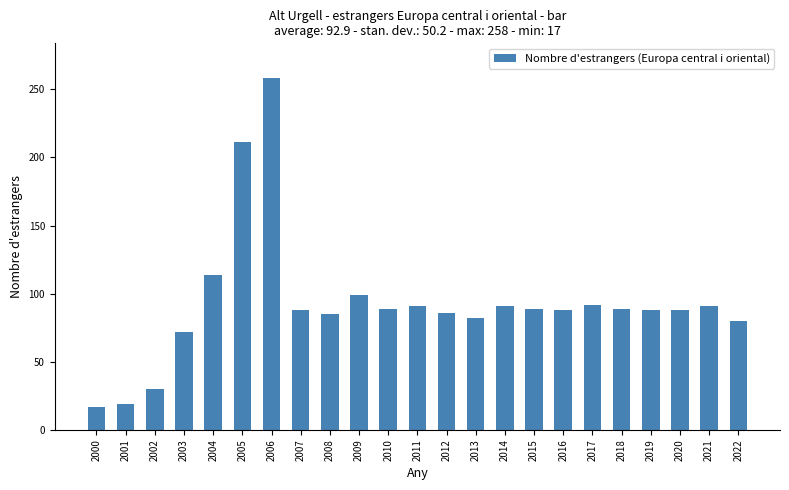

The value at 2009 is 142. True or false?

False